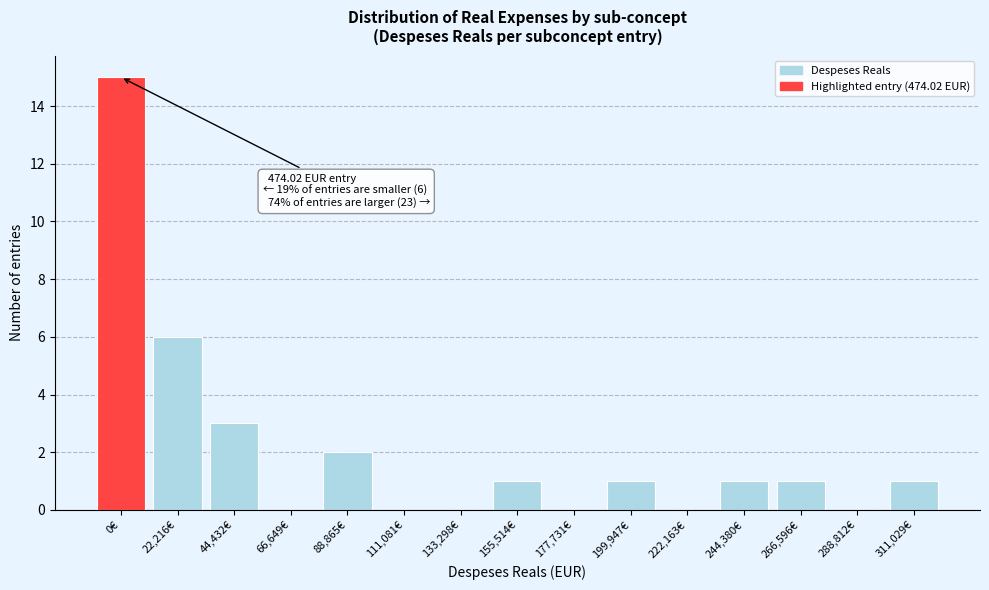

Reading left to right, list all the values displayed in this chart.

0€=15	22,216€=6	44,432€=3	66,649€=0	88,865€=2	111,081€=0	133,298€=0	155,514€=1	177,731€=0	199,947€=1	222,163€=0	244,380€=1	266,596€=1	288,812€=0	311,029€=1